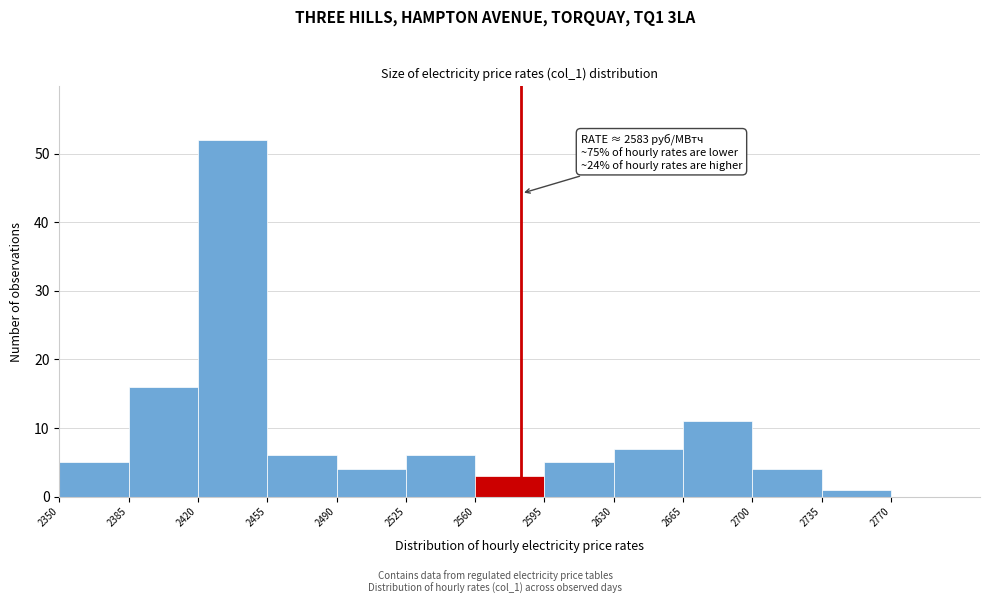

Over which range of the x-axis is the bar tallest?

2420 to 2455